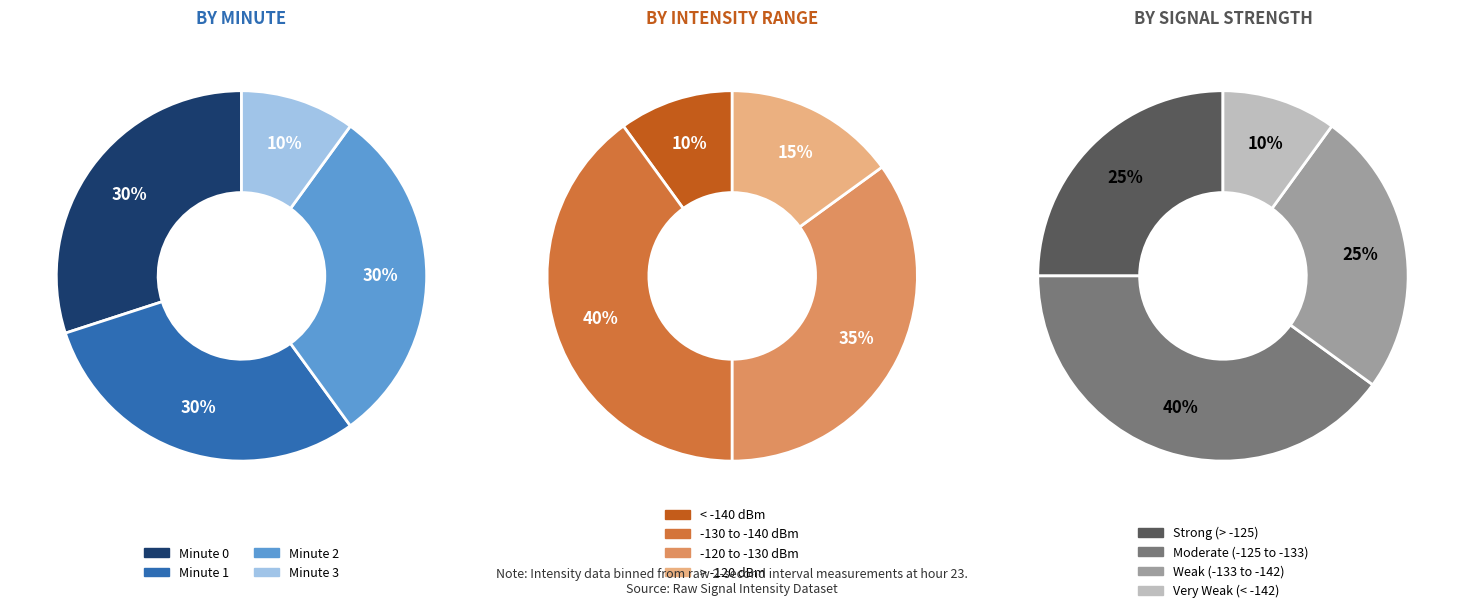

Does any single category account for the majority?

No